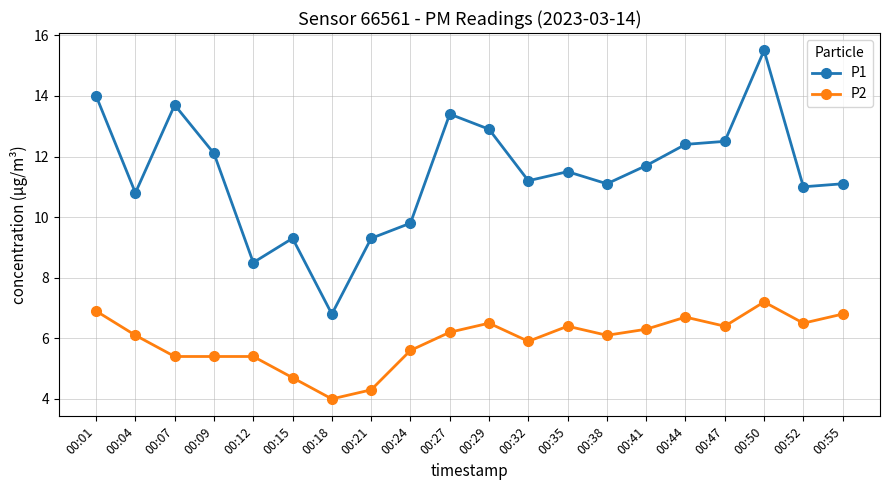

List the series in order of their overall mean, lowest first.

P2, P1